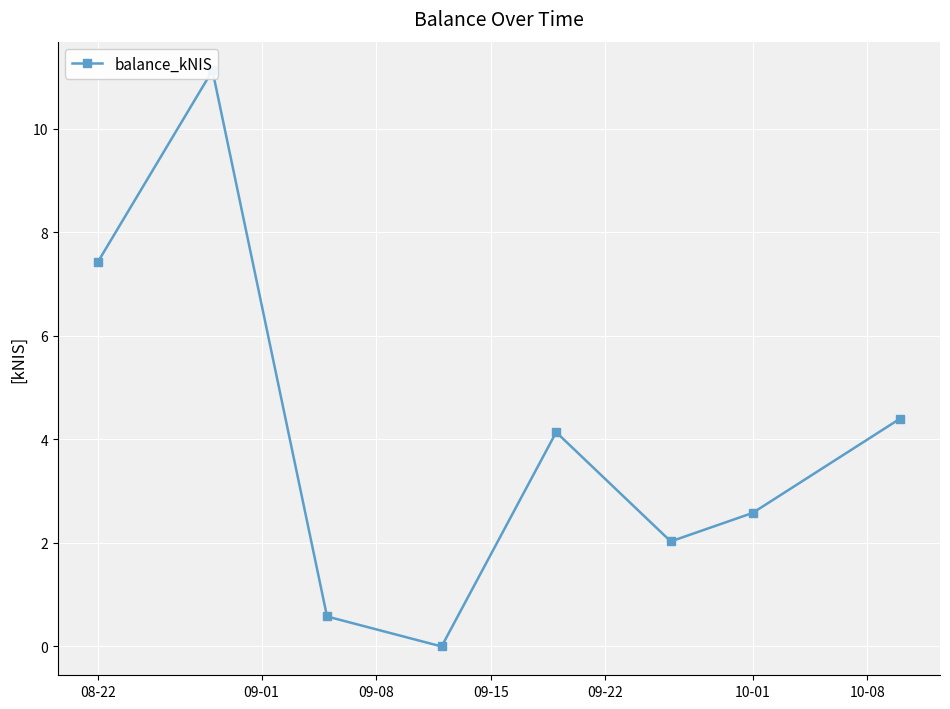

What is the difference between the second highest and second lowest values?

6.8